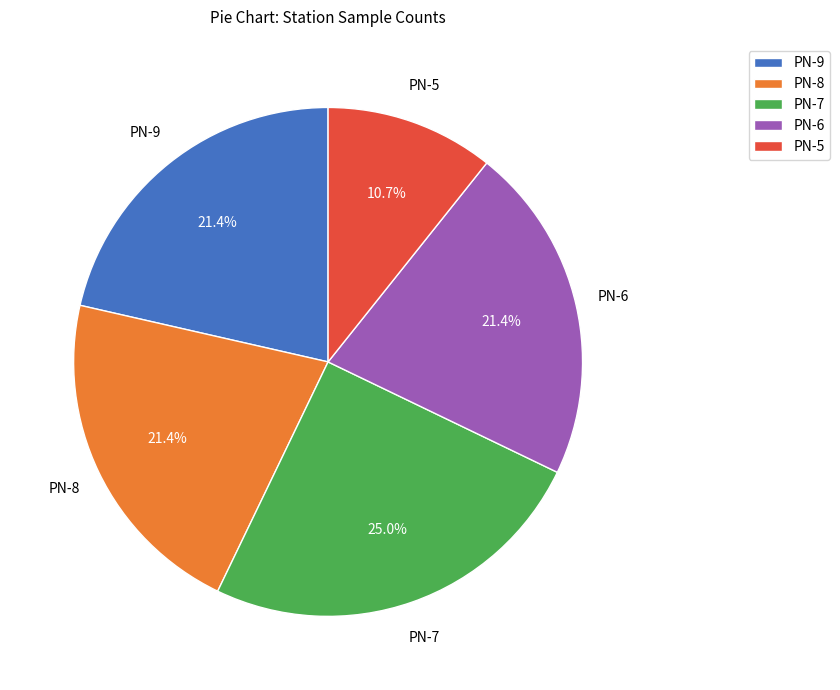

To the nearest percent, what is the combined percentage of PN-9 and PN-5?

32%